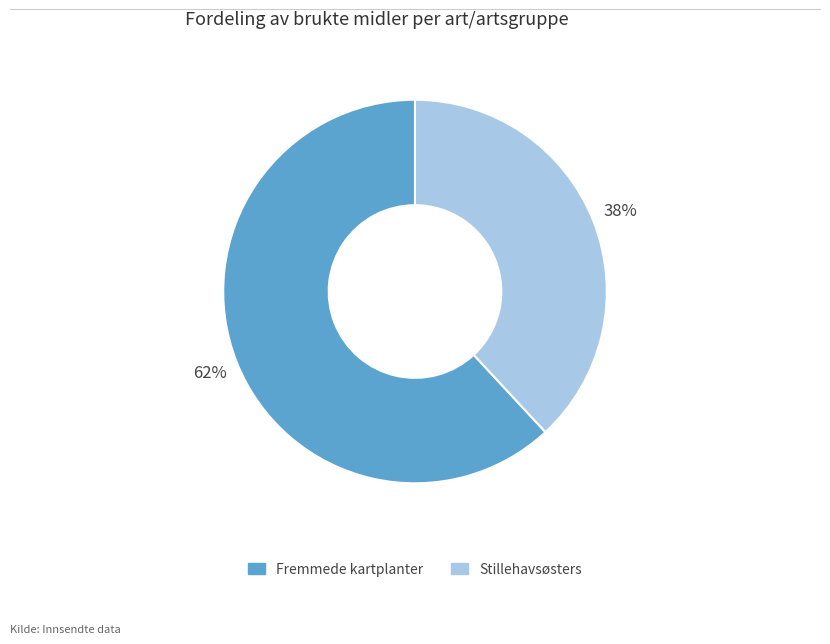

Which slice is the largest?

Fremmede kartplanter